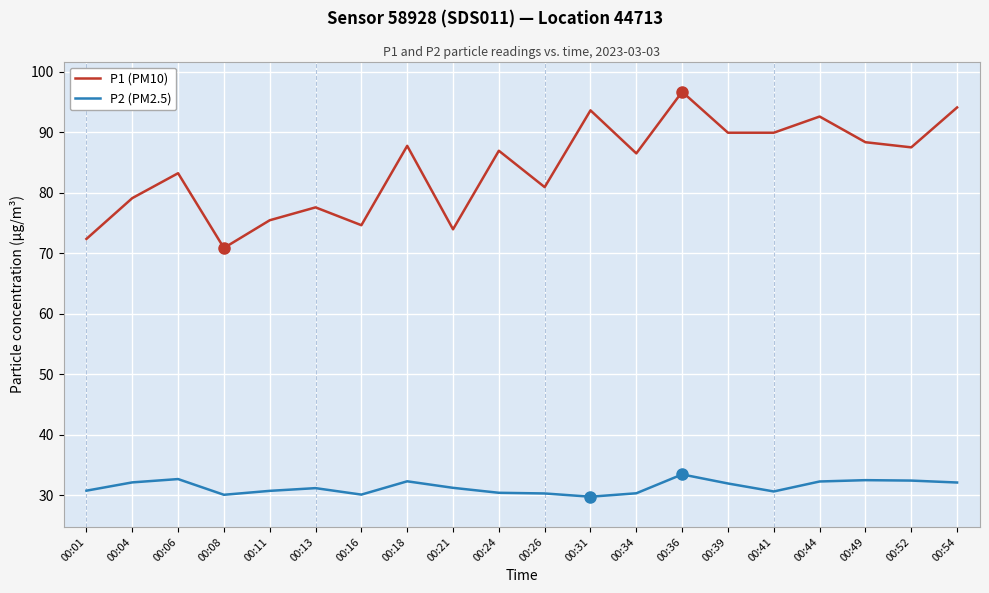

True or false: P2 (PM2.5) and P1 (PM10) cross at least once.

False